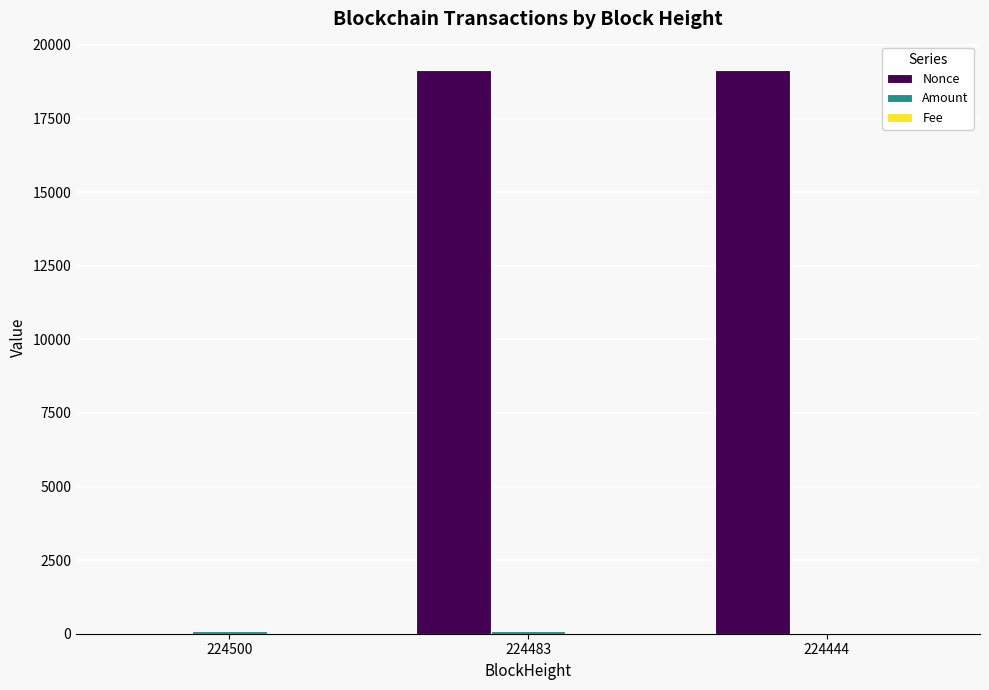

Are the bars horizontal?

No